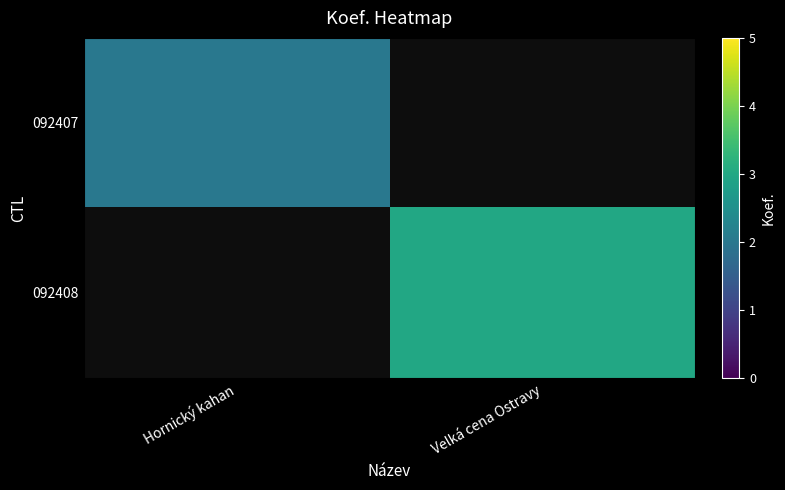

What is the highest value of the 092407 series?

2.0